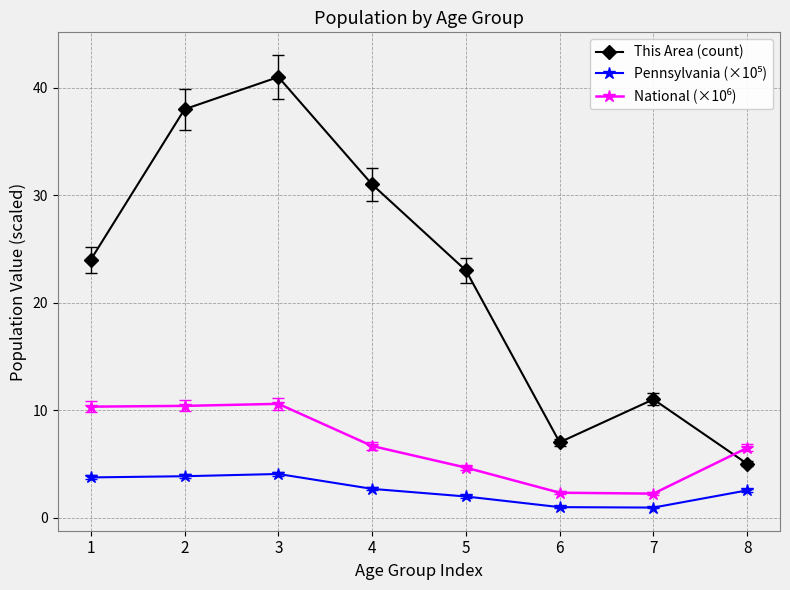

The value of This Area (count) at 2 is 66.0. True or false?

False